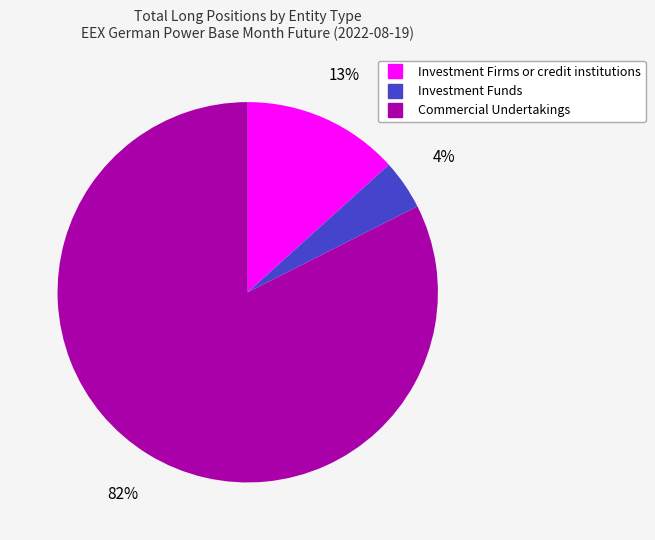

Combined, do Investment Funds and Investment Firms or credit institutions account for over 50%?

No